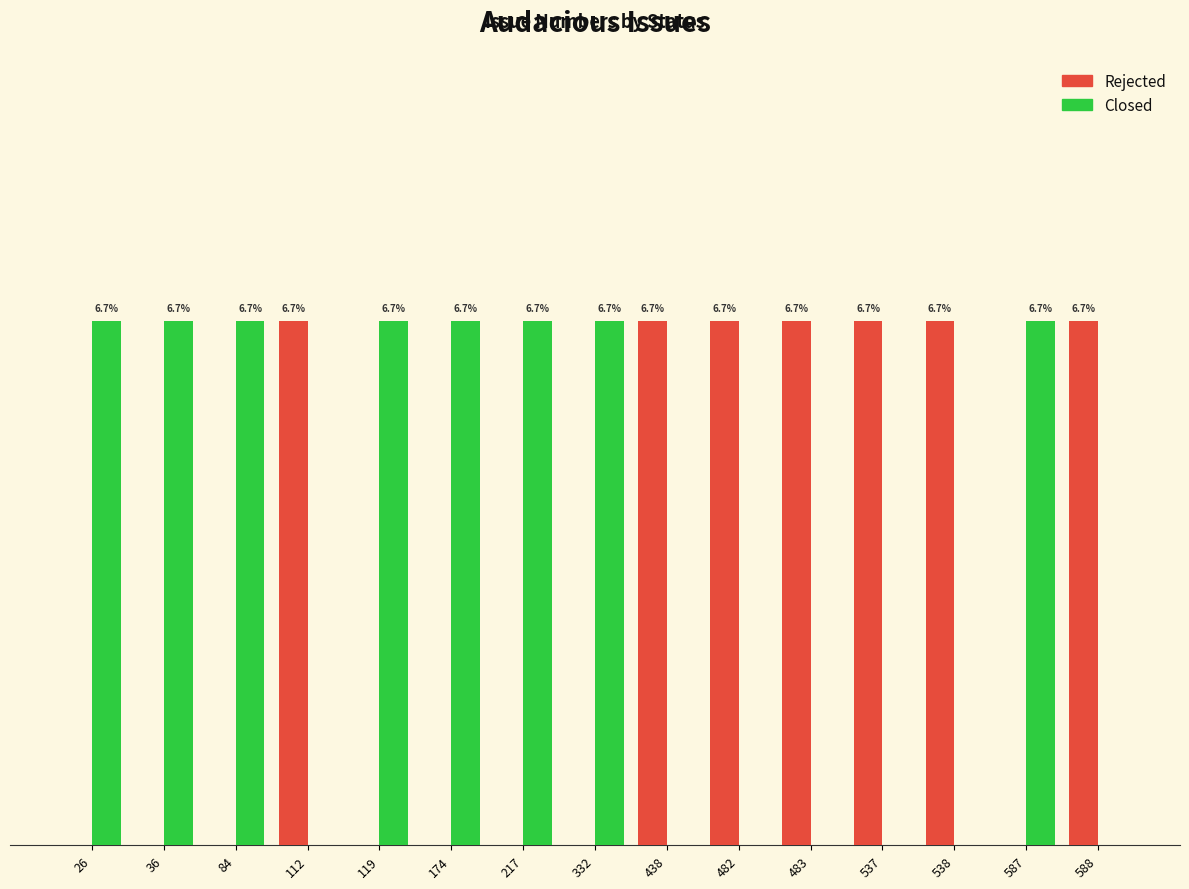

Which series has the largest total across all categories?

Closed